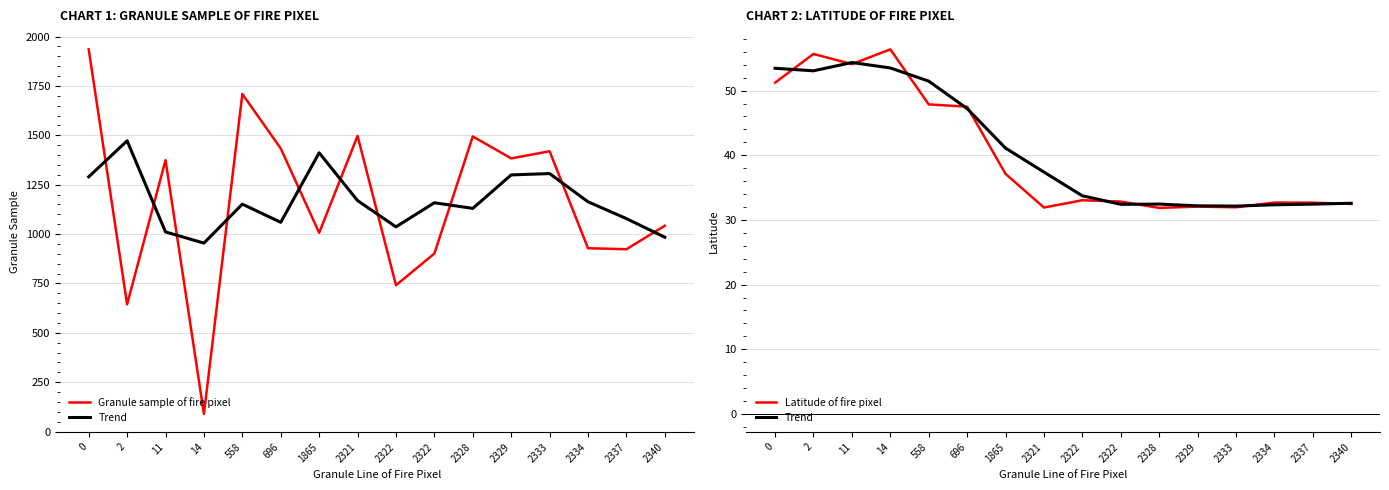

What are all the series names shown in the legend?

Granule sample of fire pixel, Trend, Latitude of fire pixel